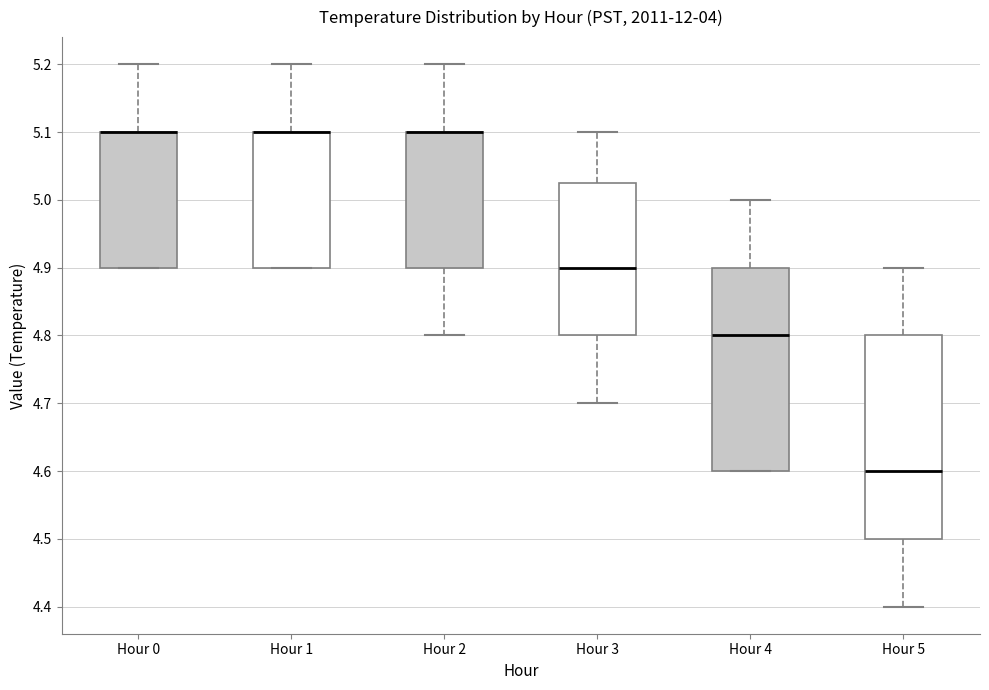

Reading left to right, transcribe this box plot: for each box, give where its median line is, the range the box spans, and where its two whiskers end, as read against the y-axis. The values are not printed on the chart, so give them approximately, as read against the axis.

Hour 0: median 5.10 (drawn on the box's upper edge), box 4.90 to 5.10, whiskers 4.90 to 5.20
Hour 1: median 5.10 (drawn on the box's upper edge), box 4.90 to 5.10, whiskers 4.90 to 5.20
Hour 2: median 5.10 (drawn on the box's upper edge), box 4.90 to 5.10, whiskers 4.80 to 5.20
Hour 3: median 4.90, box 4.80 to 5.03, whiskers 4.70 to 5.10
Hour 4: median 4.80, box 4.60 to 4.90, whiskers 4.60 to 5.00
Hour 5: median 4.60, box 4.50 to 4.80, whiskers 4.40 to 4.90